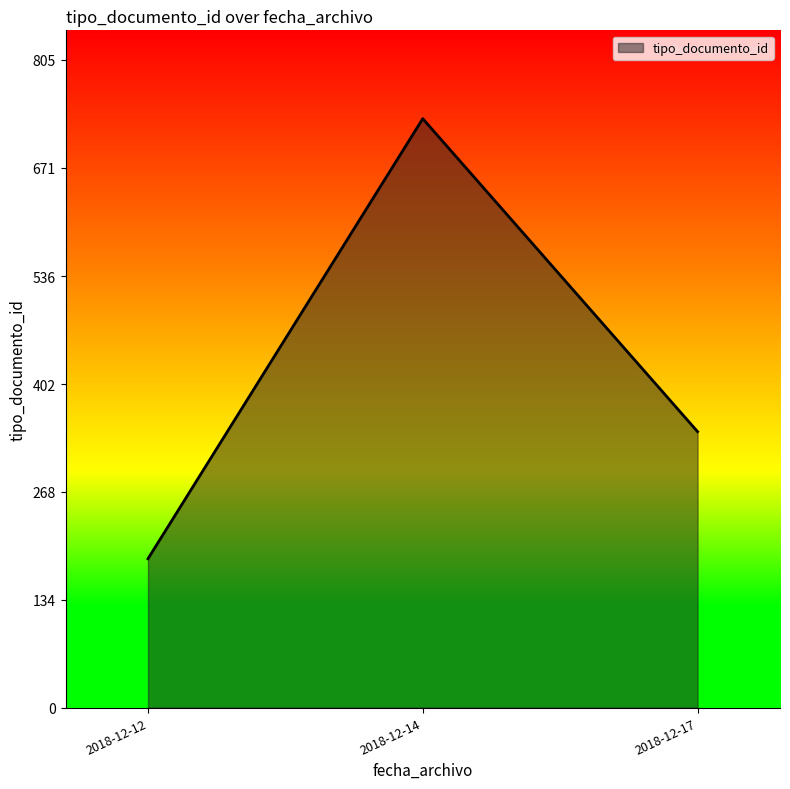

The value at 2018-12-17 is 520. True or false?

False